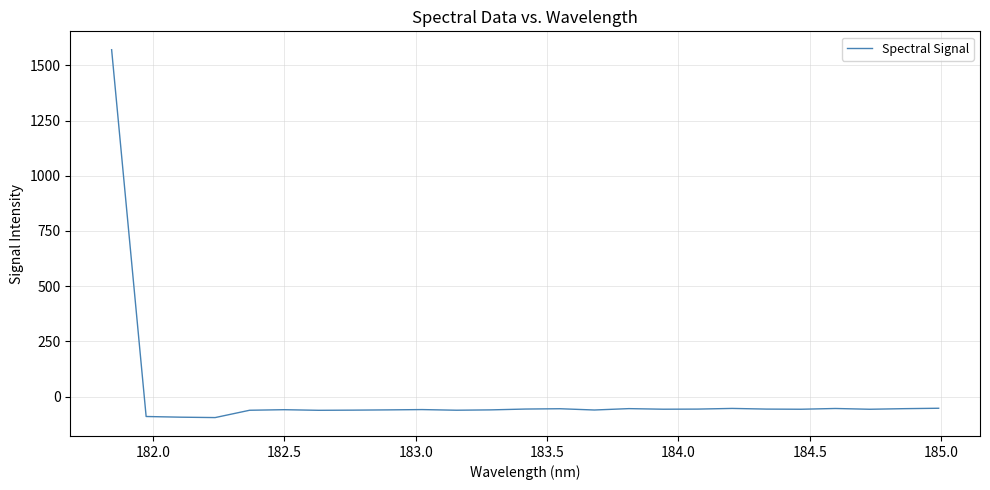

What is the difference between the maximum and minimum values?

1665.1